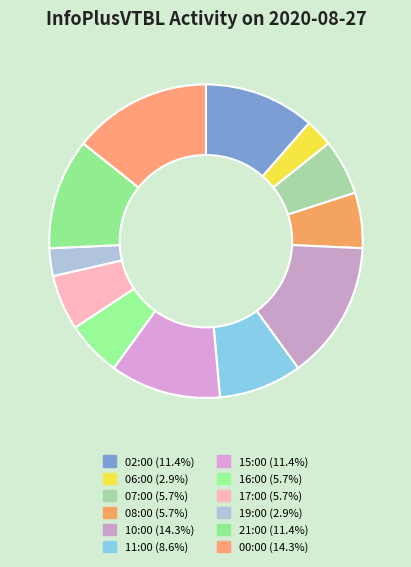

Rank the categories by value from lowest to highest.

06:00, 19:00, 07:00, 08:00, 16:00, 17:00, 11:00, 02:00, 15:00, 21:00, 10:00, 00:00